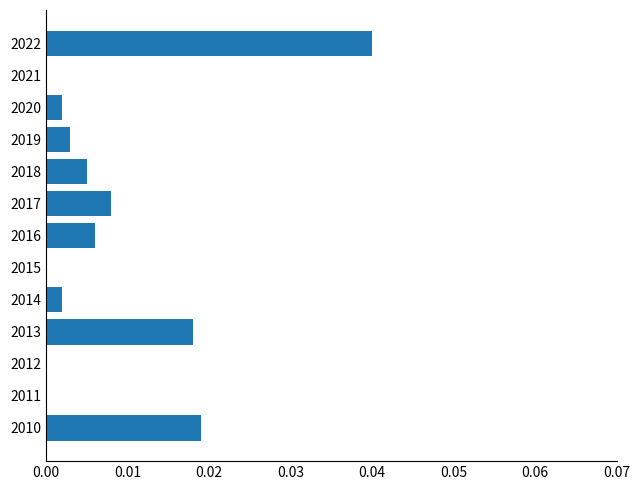

Which has a higher value, 2022 or 2012?

2022